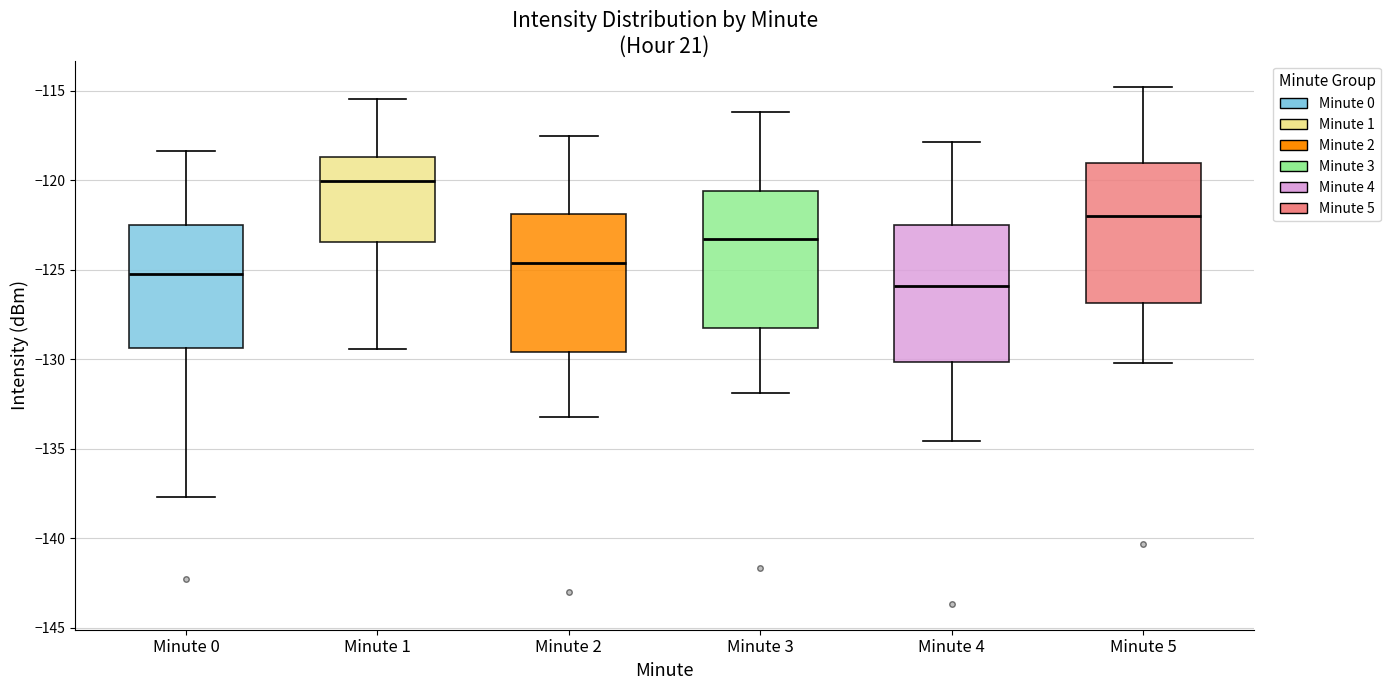

Reading left to right, read every box against the y-axis: the position of its median line, the range the box covers, and the ends of its whiskers. The values are not printed on the chart, so give them approximately, as read against the axis.

Minute 0: median -125.0, box -129.5 to -122.5, whiskers -137.5 to -118.5
Minute 1: median -120.0, box -123.5 to -118.5, whiskers -129.5 to -115.5
Minute 2: median -124.5, box -129.5 to -122.0, whiskers -133.0 to -117.5
Minute 3: median -123.5, box -128.5 to -120.5, whiskers -132.0 to -116.0
Minute 4: median -126.0, box -130.0 to -122.5, whiskers -134.5 to -118.0
Minute 5: median -122.0, box -127.0 to -119.0, whiskers -130.0 to -115.0